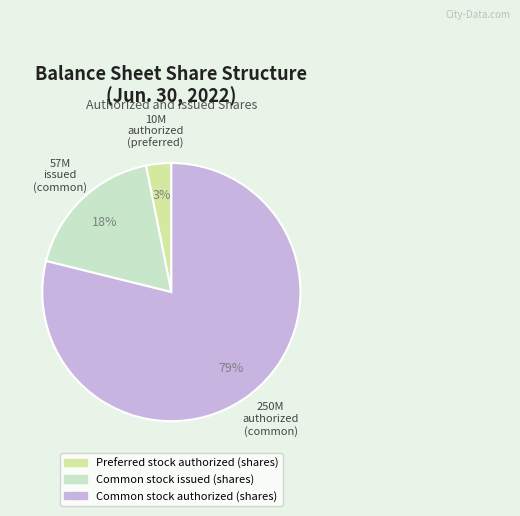

Which category has the smallest portion of the pie?

Preferred stock authorized (shares)